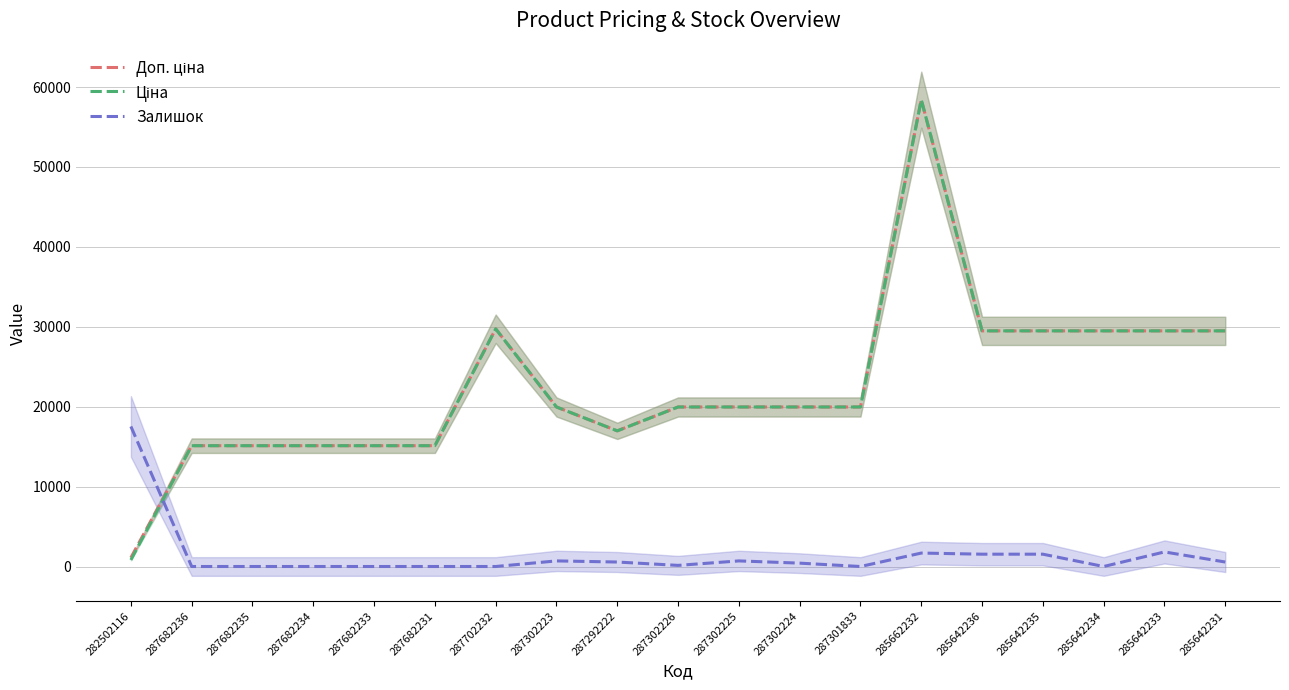

What is the difference between the Доп. ціна values at 287682234 and 287302224?

4844.2